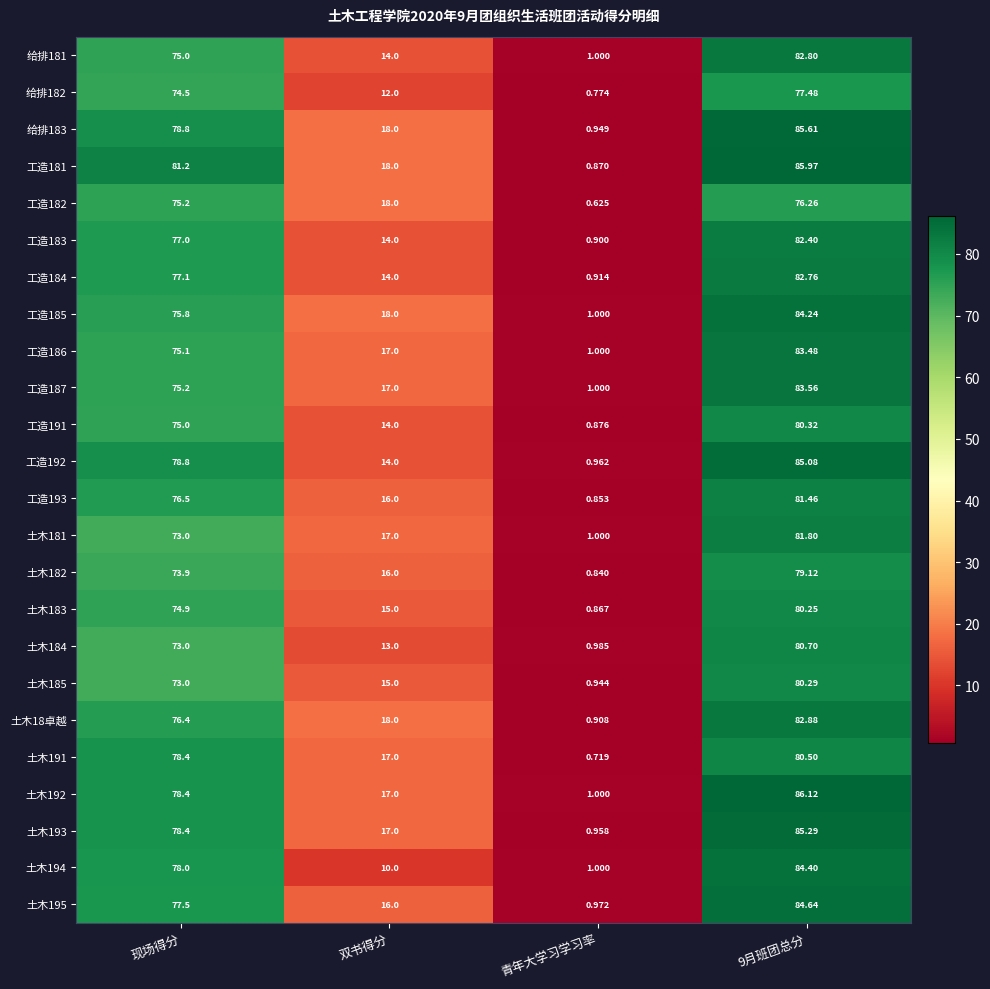

At which category is the sum across all series the highest?

9月班团总分